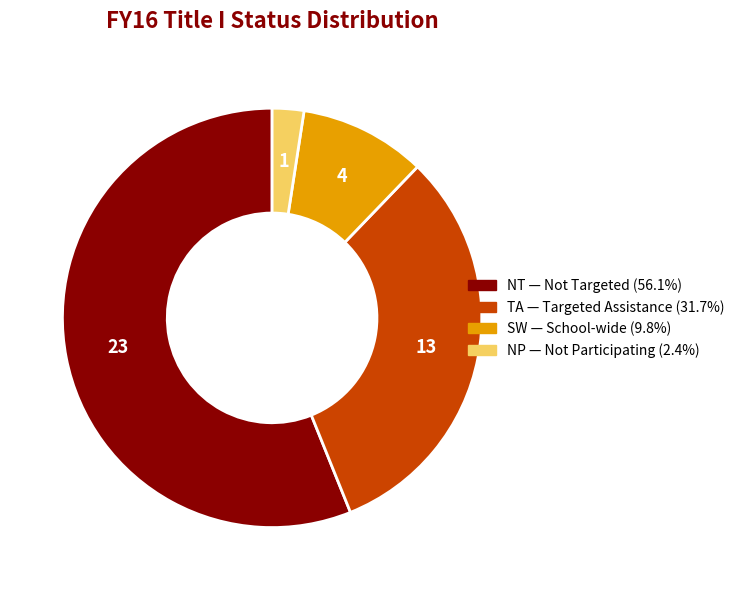

Is the sum of NT and SW greater than half?

Yes